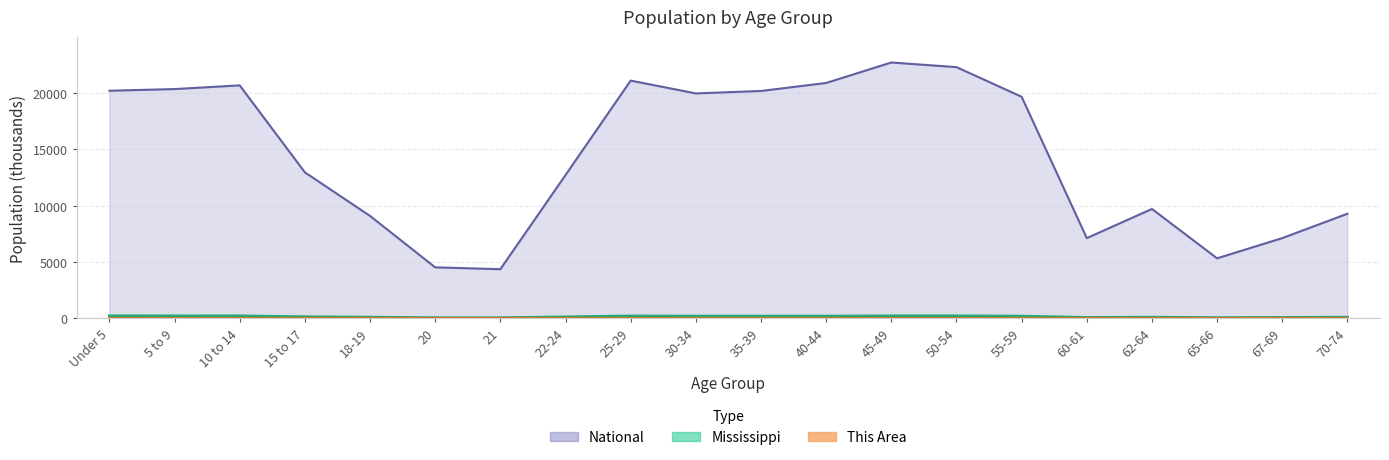

At which label is National closest to 13531?

15 to 17